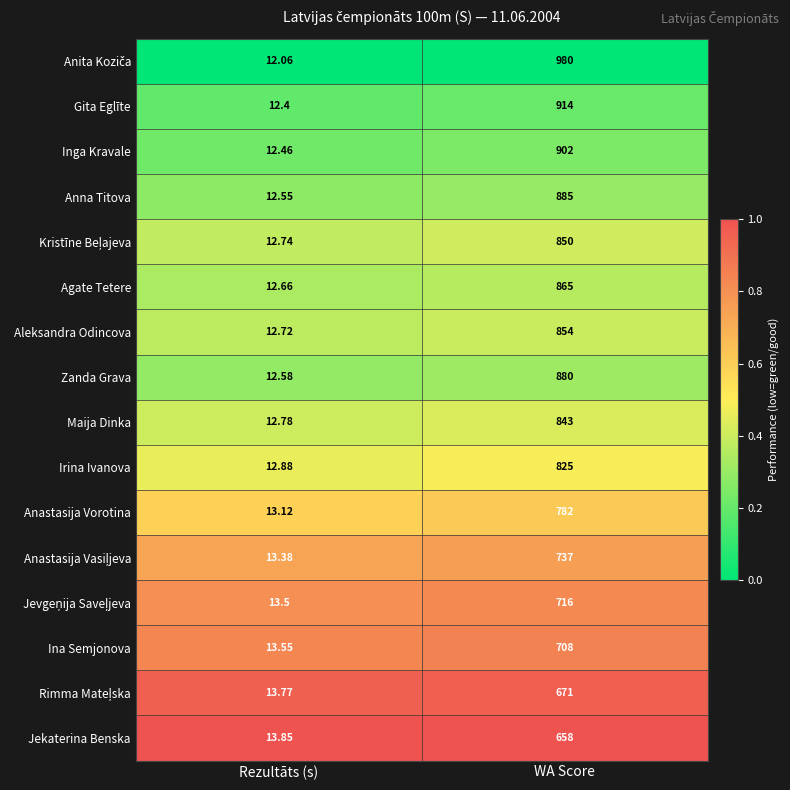

What is the total value across all series at Rezultāts (s)?

207.0